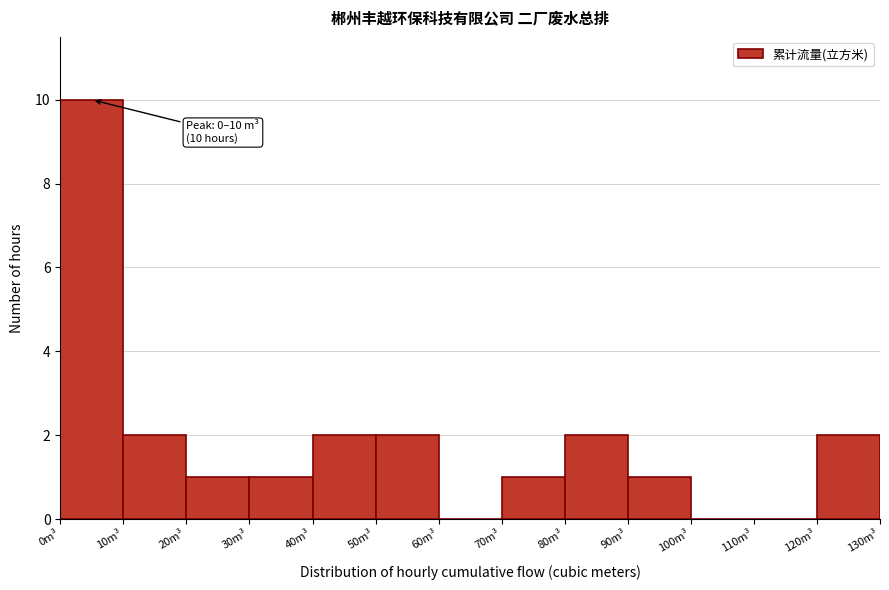

Over which range of the x-axis is the bar tallest?

0 to 10